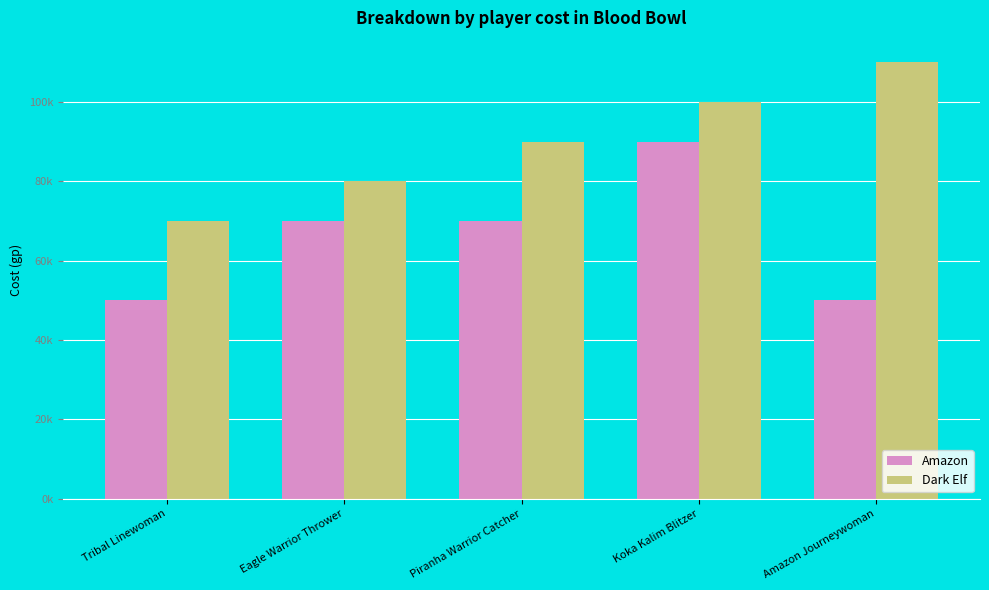

List the labels in order of Amazon value, largest first.

Koka Kalim Blitzer, Eagle Warrior Thrower, Piranha Warrior Catcher, Tribal Linewoman, Amazon Journeywoman